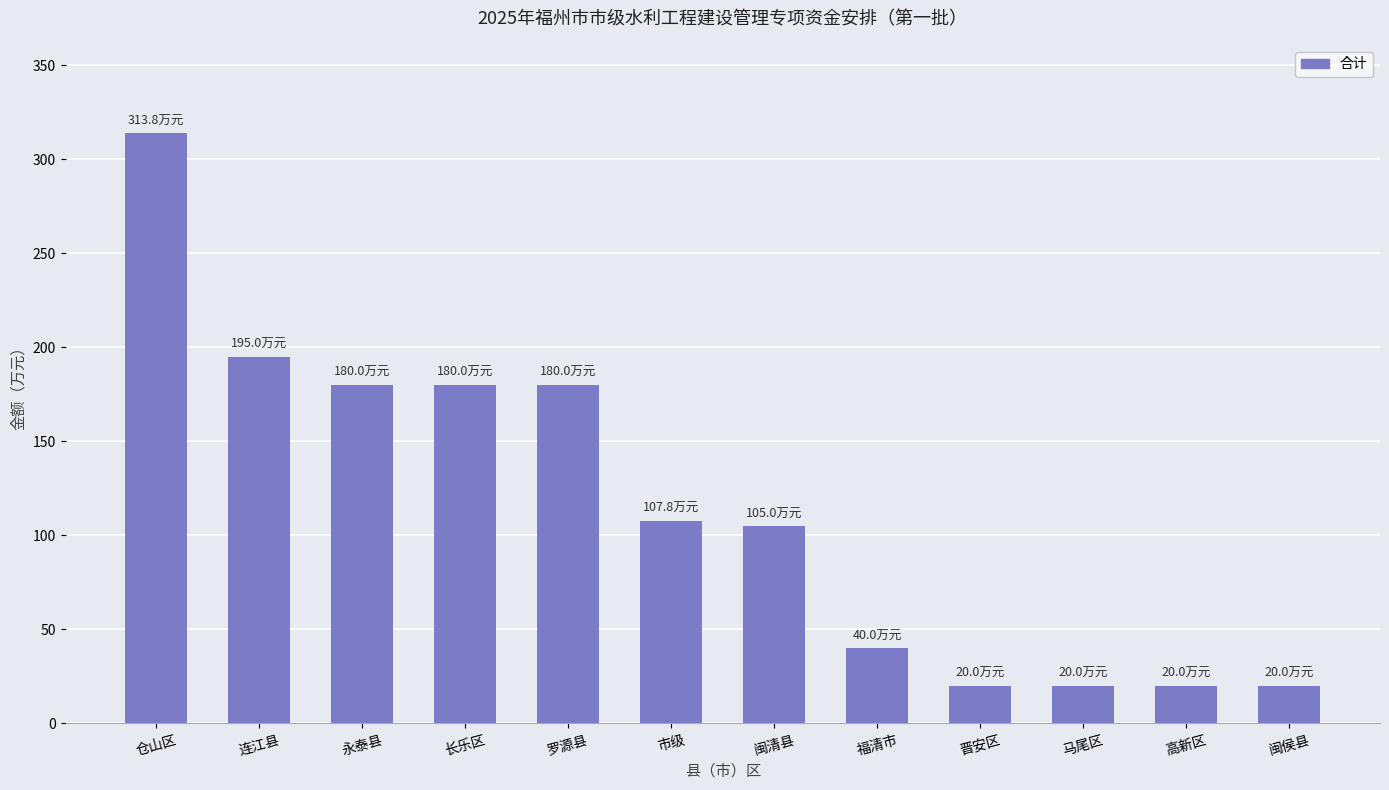

What is the difference between the second highest and minimum values?

175.0